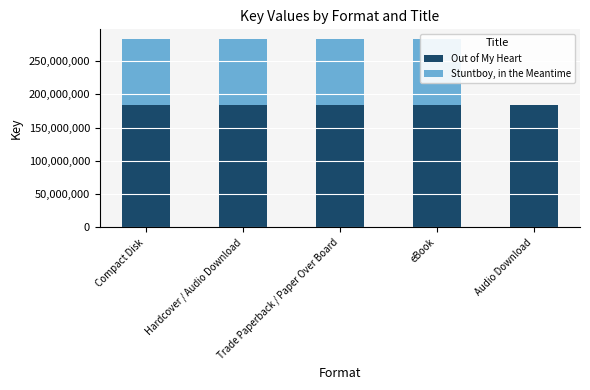

At Hardcover / Audio Download, list the series in order from smallest to largest.

Stuntboy, in the Meantime, Out of My Heart